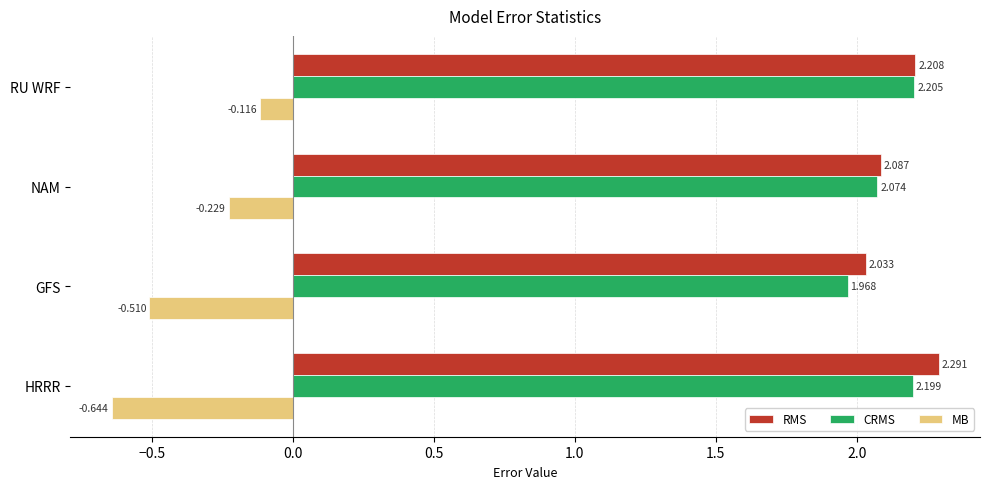

List the labels in order of MB value, smallest first.

HRRR, GFS, NAM, RU WRF